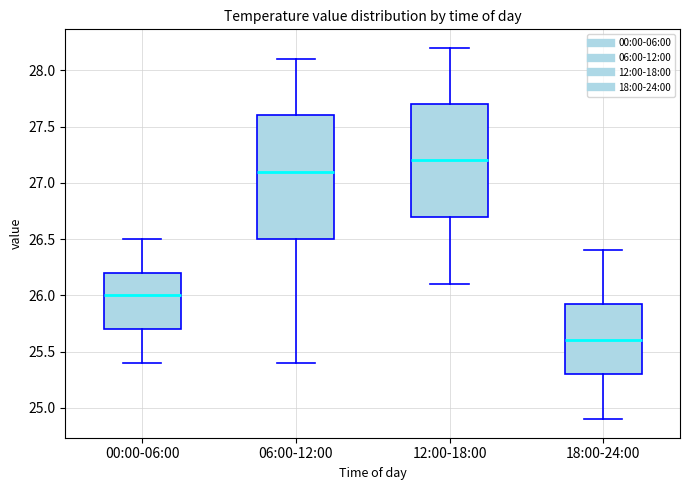

Which box's median line is the highest?

12:00-18:00